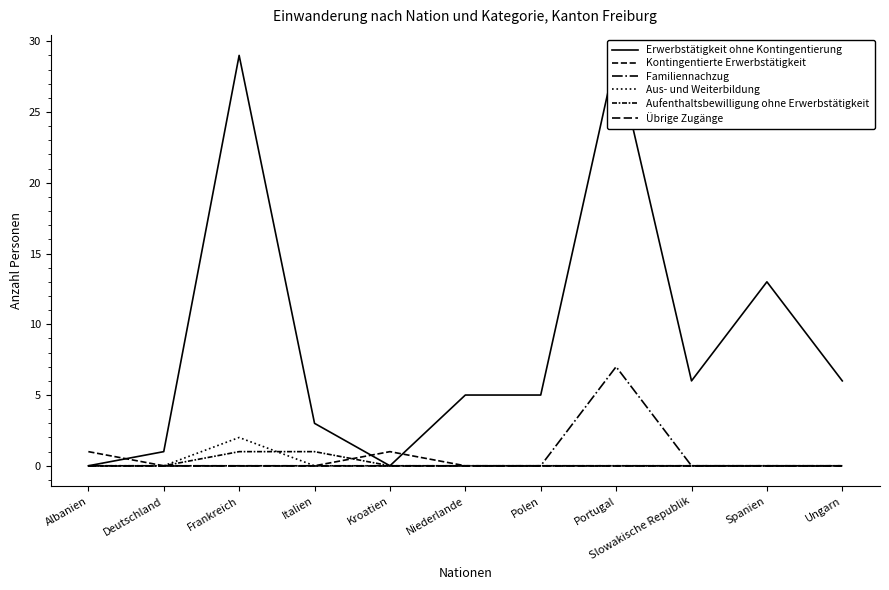

How many distinct data groups are displayed?

6